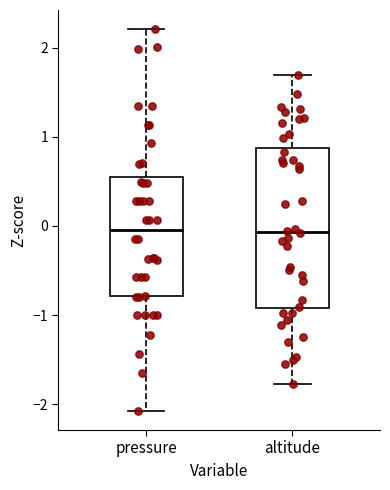

Reading left to right, read every box against the y-axis: the position of its median line, the range the box covers, and the ends of its whiskers. The values are not printed on the chart, so give them approximately, as read against the axis.

pressure: median 0.0, box -0.8 to 0.5, whiskers -2.1 to 2.2
altitude: median -0.1, box -0.9 to 0.9, whiskers -1.8 to 1.7